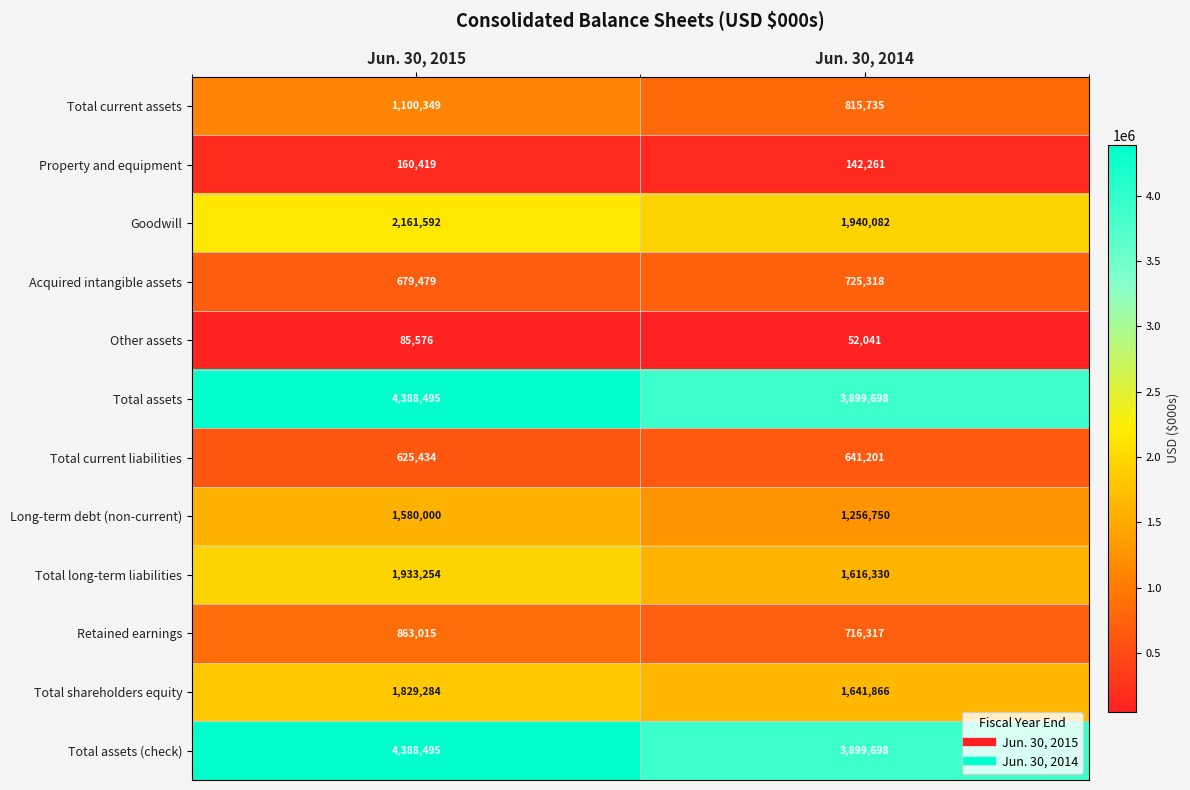

List the labels in order of Total current assets value, smallest first.

Jun. 30, 2014, Jun. 30, 2015